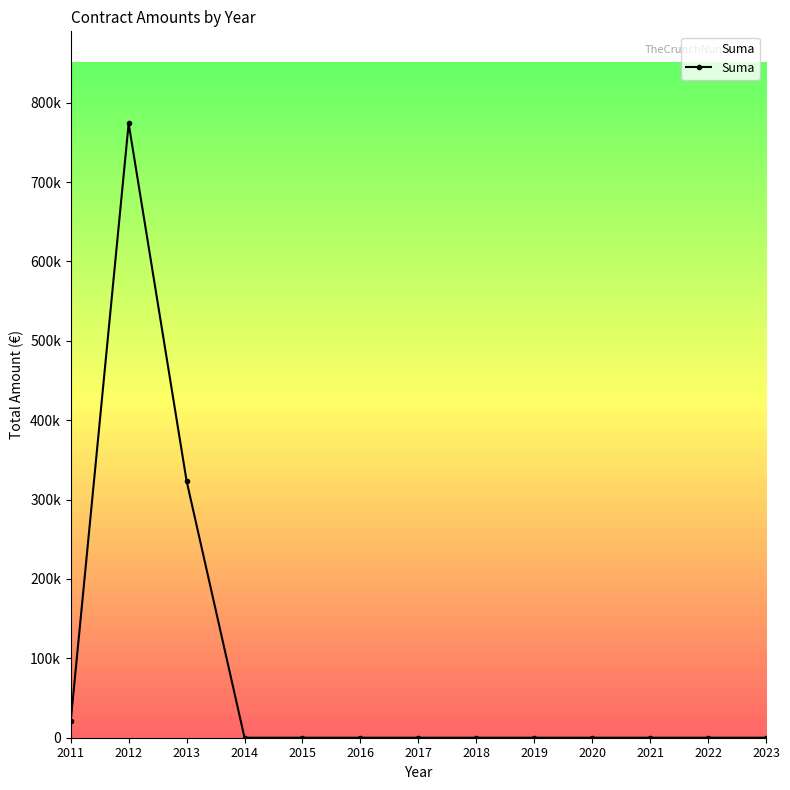

Does the chart have visible grid lines?

No